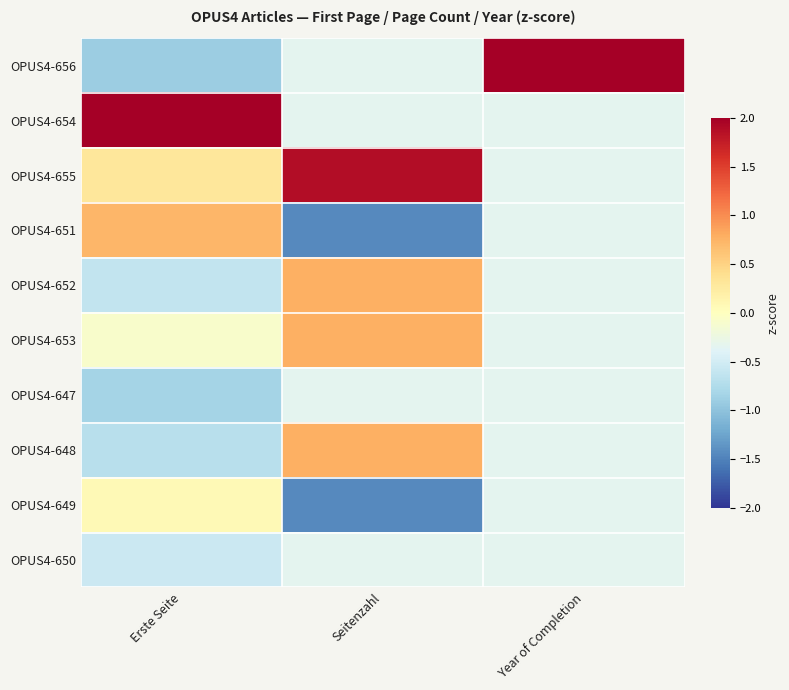

What is the spread (max minus min) of values at Seitenzahl?

3.3